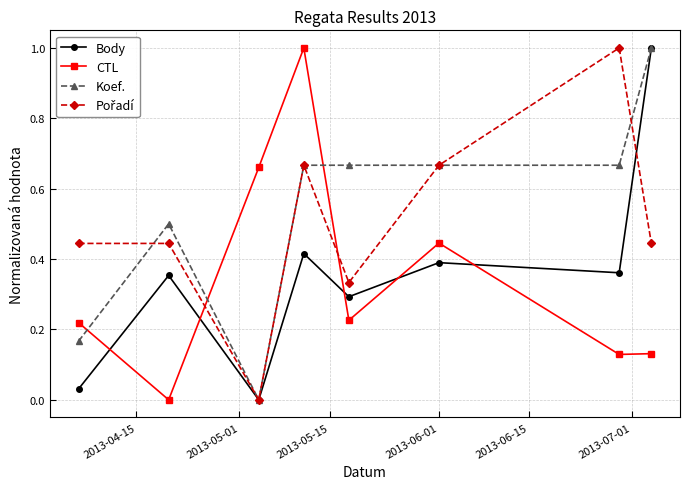

True or false: CTL has more than 0 points higher than both neighbors.

True